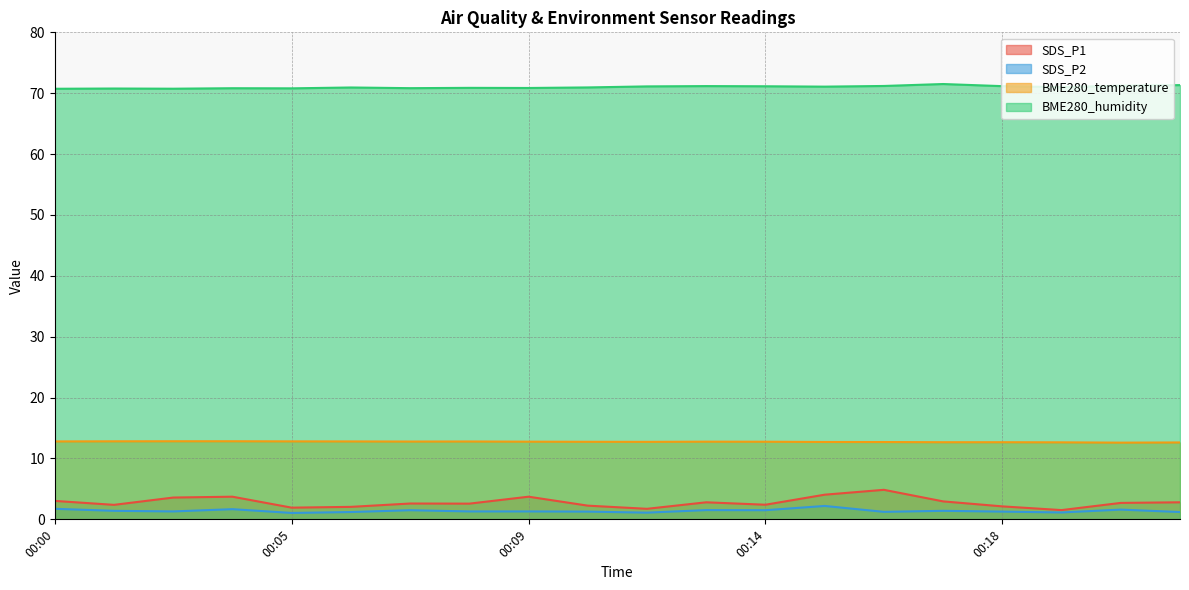

What is the difference between the maximum and minimum values in the BME280_temperature series?

0.2